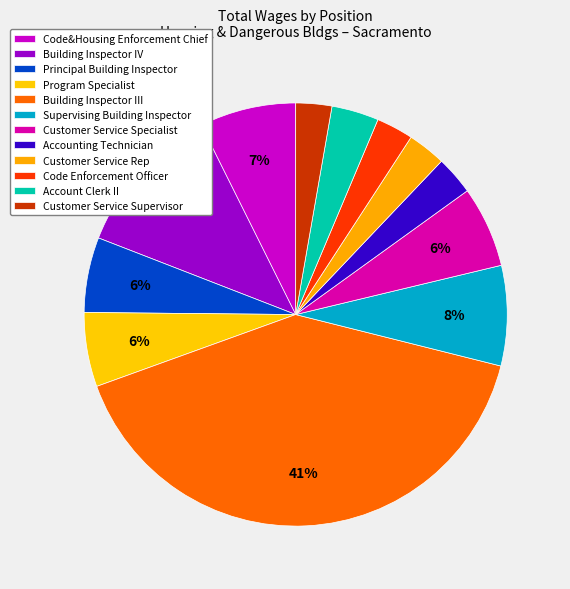

What is the largest slice in the pie chart?

Building Inspector III